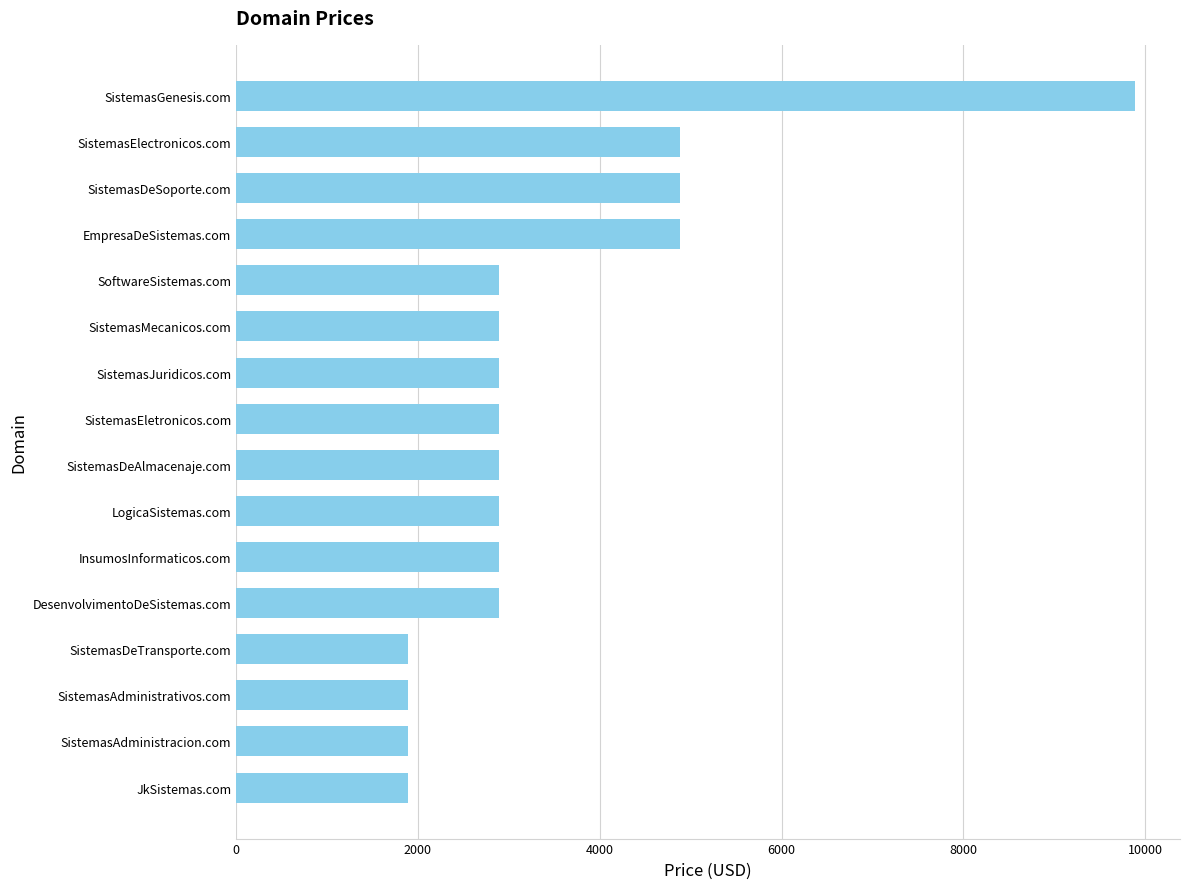

What is the value of the 8th bar from the top?

2888